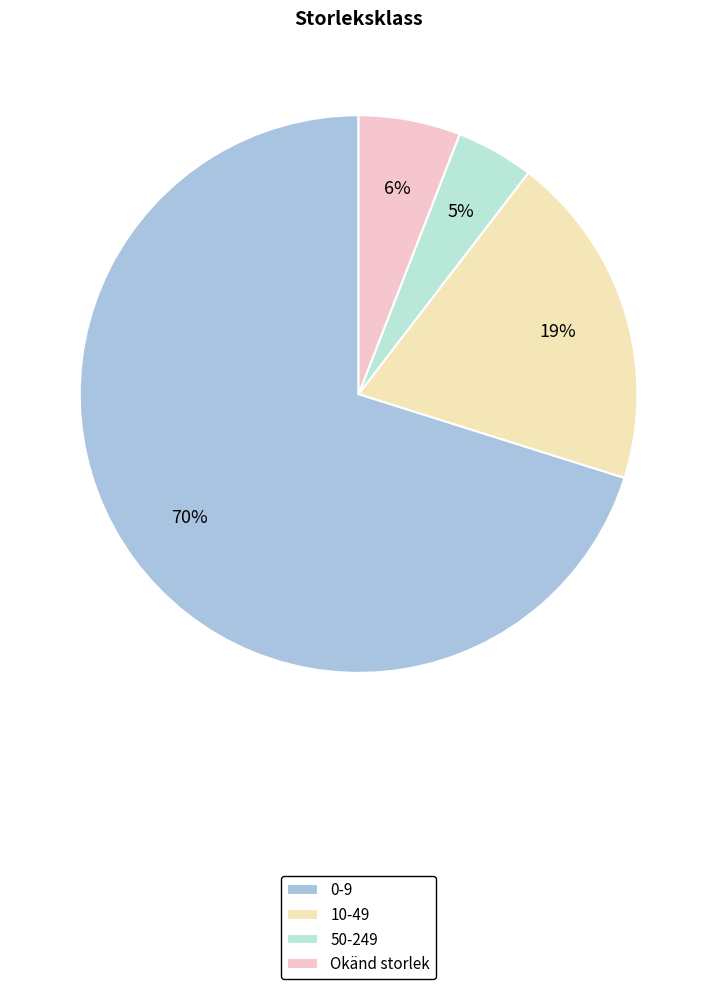

Between 0-9 and 50-249, which is larger?

0-9